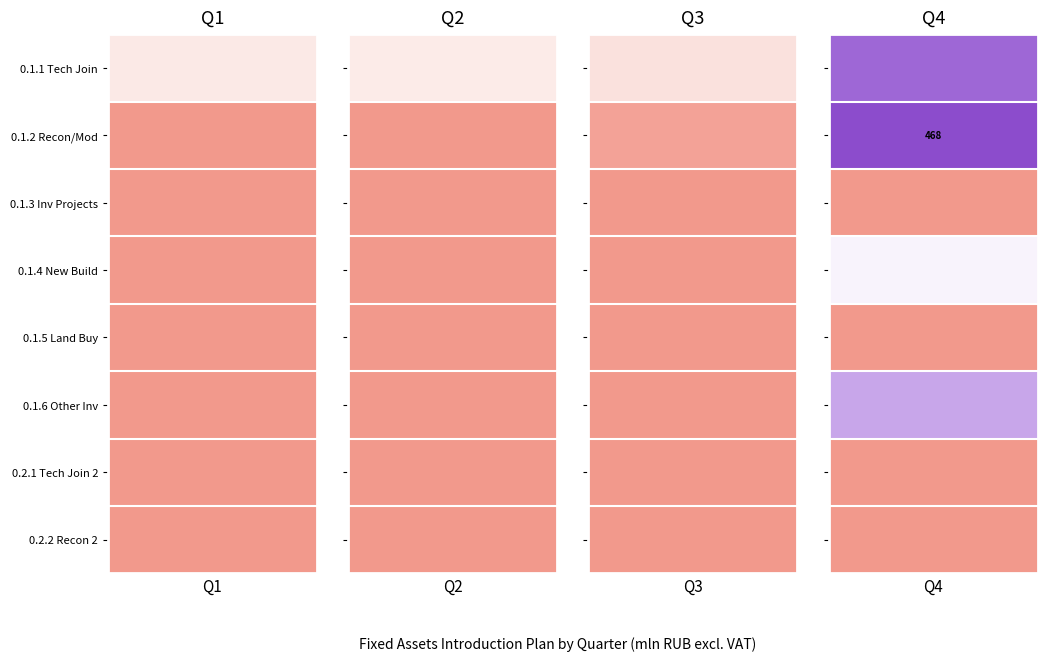

What is the sum of all 0.1.2 values?

484.9